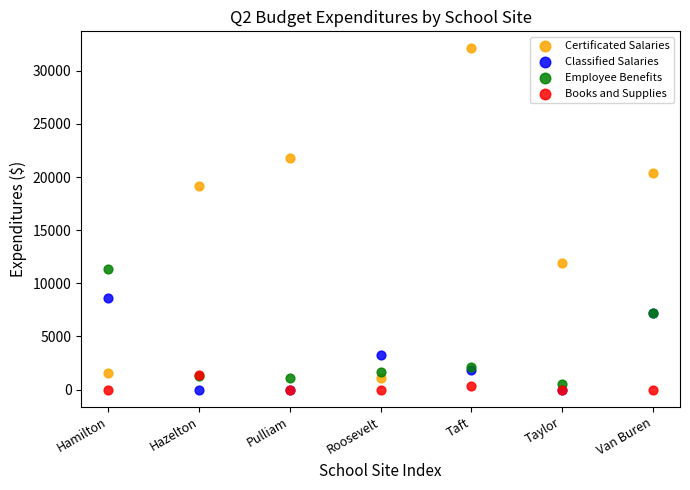

Which series reaches the maximum Y coordinate?

Certificated Salaries